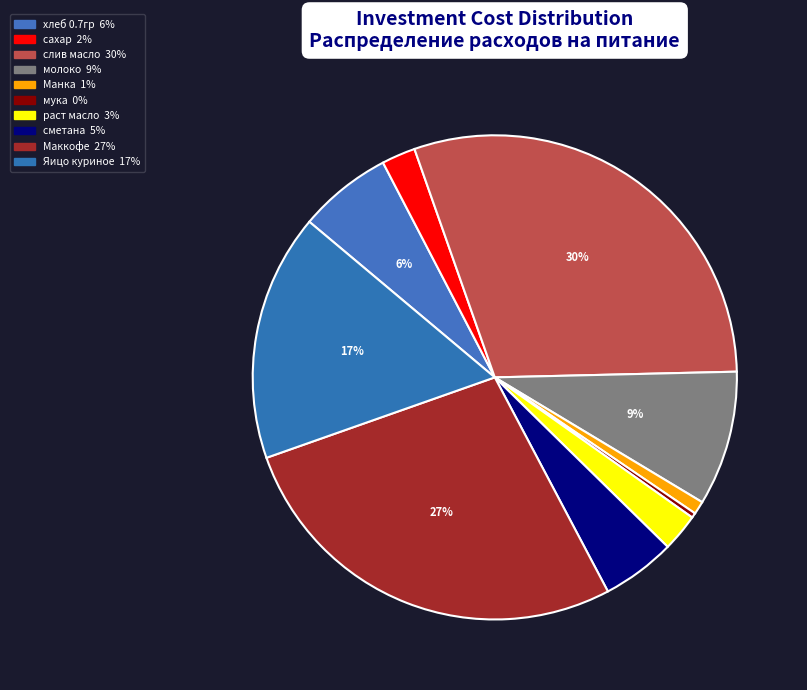

Rank the categories by value from highest to lowest.

слив масло, Маккофе, Яицо куриное, молоко, хлеб 0.7гр, сметана, раст масло, сахар, Манка, мука